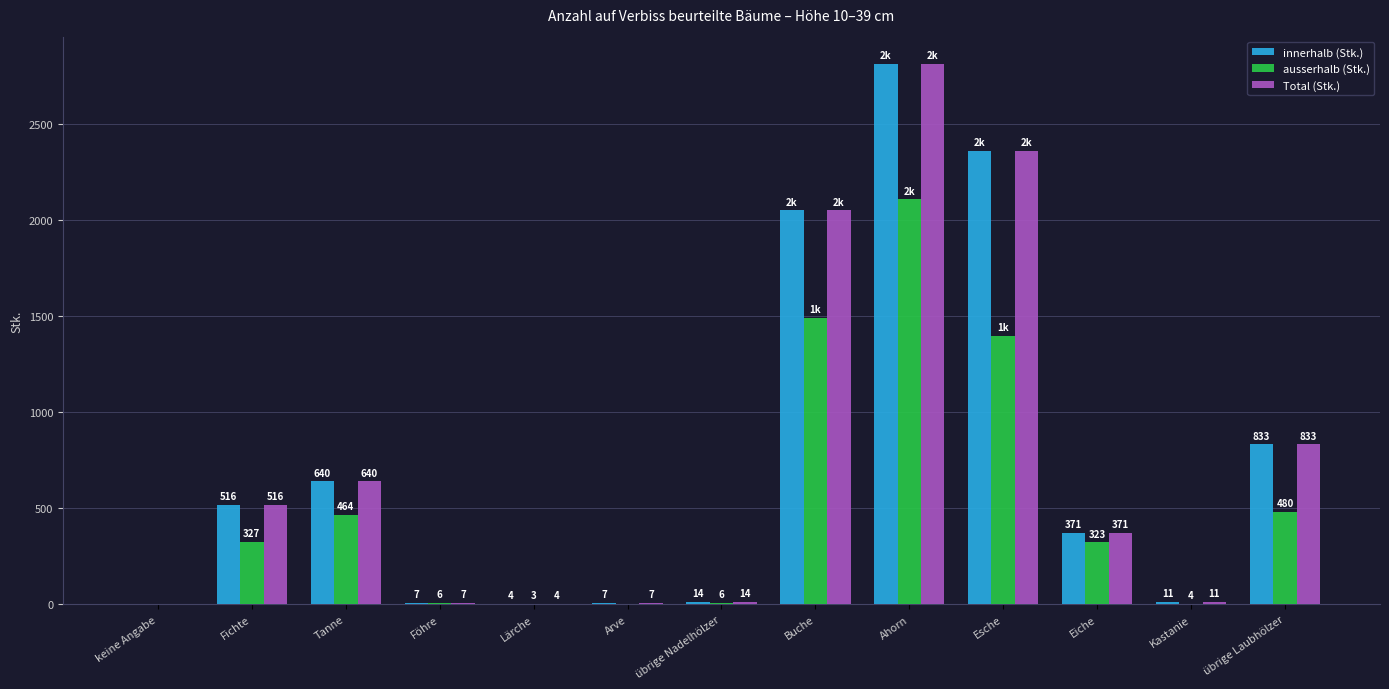

At which label does innerhalb (Stk.) reach its peak?

Ahorn